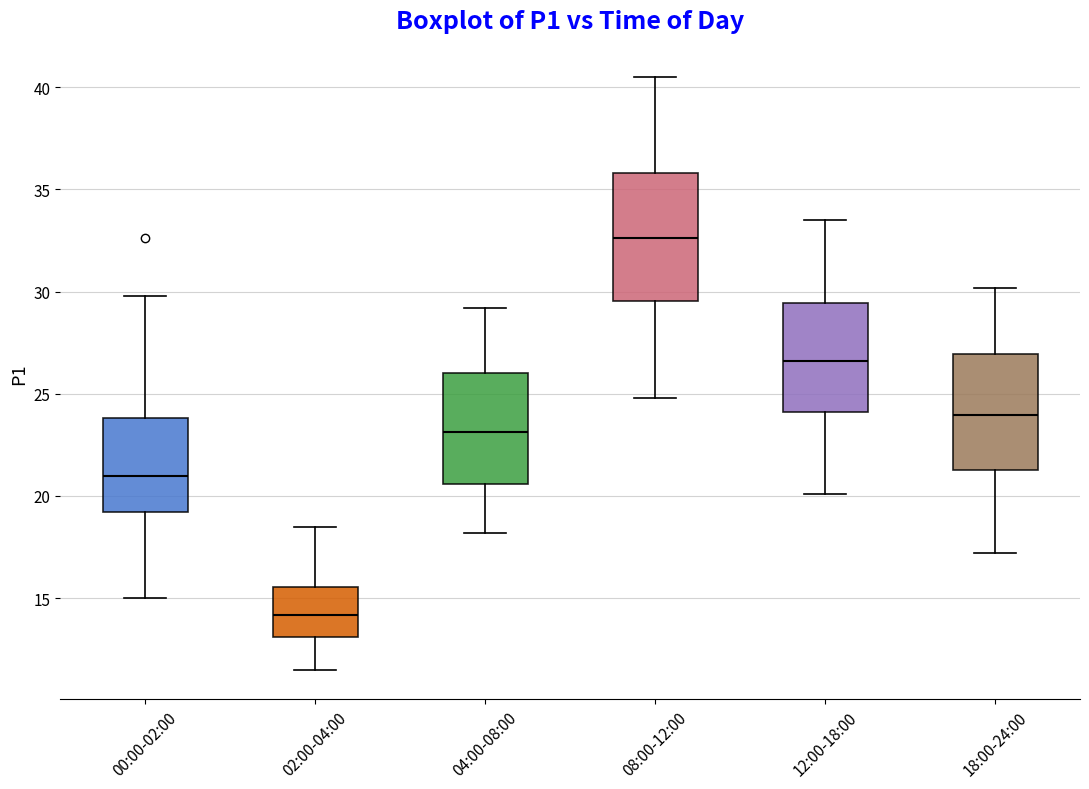

Which box has the highest median line?

08:00-12:00